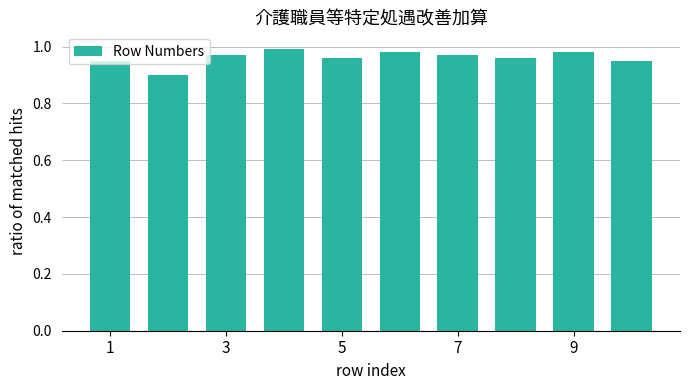

What is the maximum value shown in the chart?

1.0